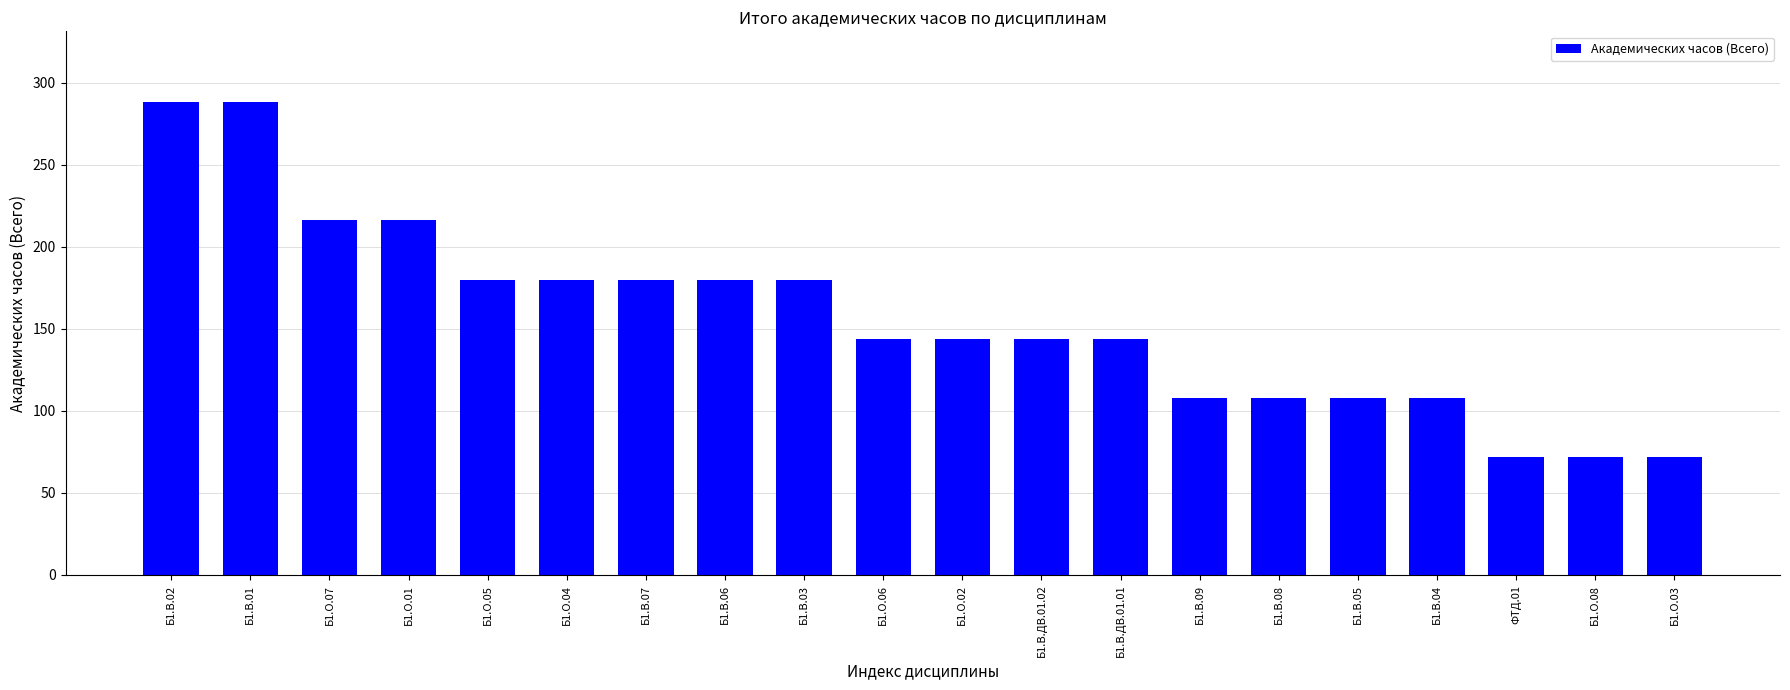

What is the difference between the second highest and second lowest values?

216